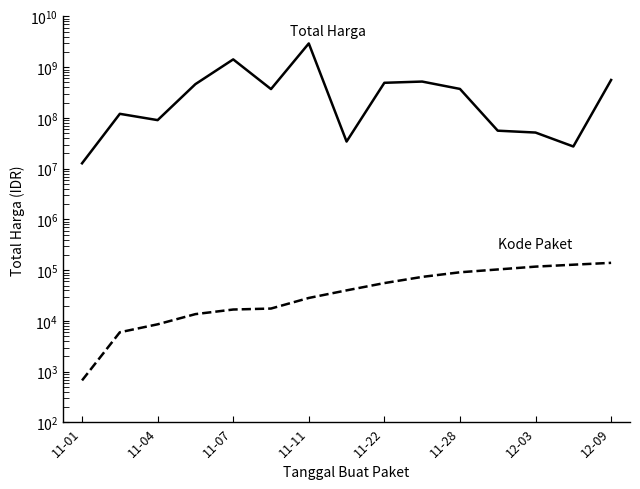

Rank the series at 11-01 from highest to lowest value.

Total Harga, Kode Paket